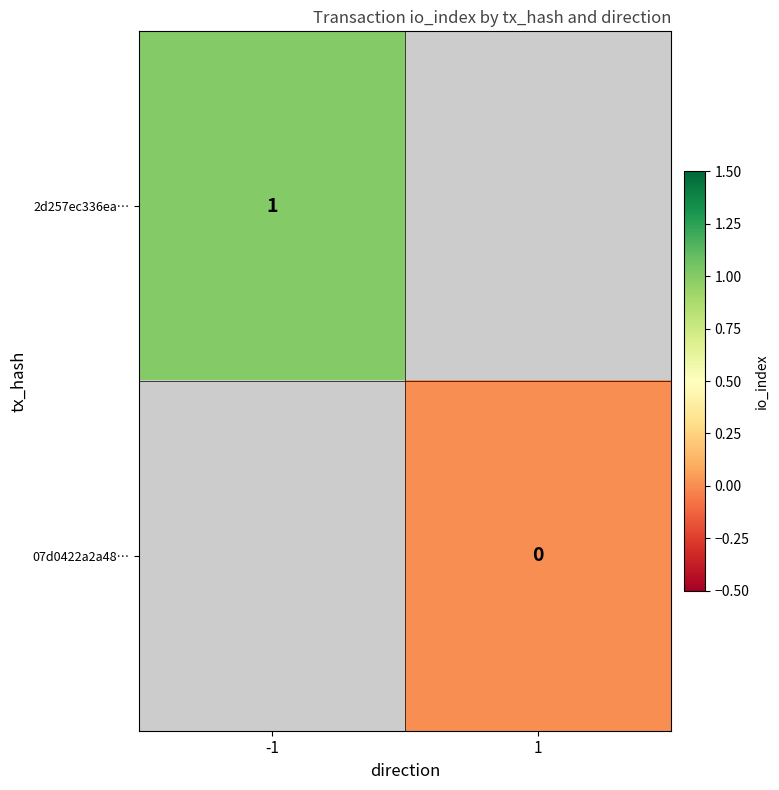

Is it true that 2d257ec336ea… equals 1 at -1?

True